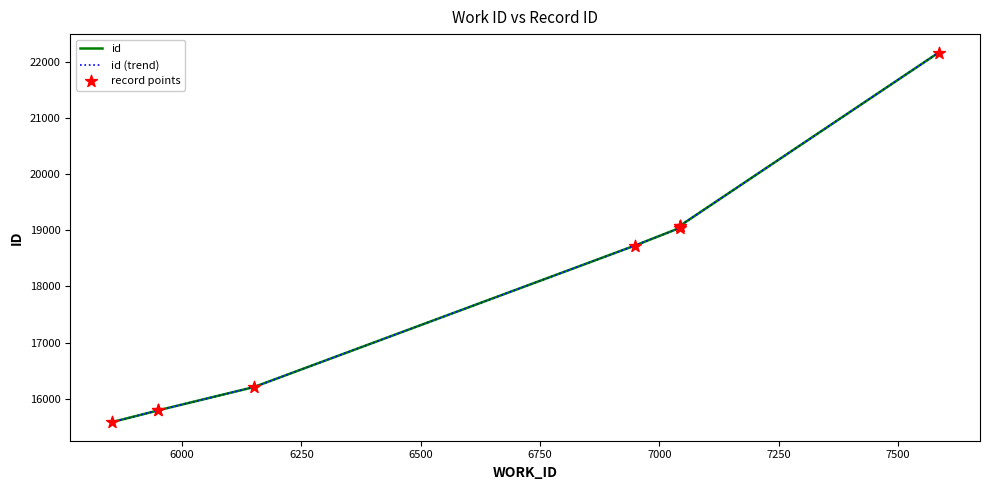

Which series reaches the minimum Y coordinate?

id